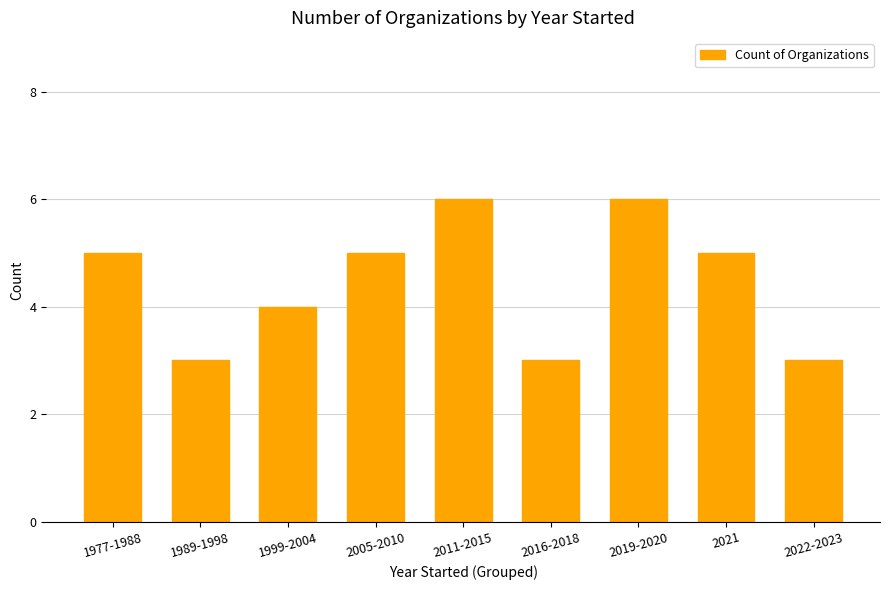

The value at 2016-2018 is 1. True or false?

False